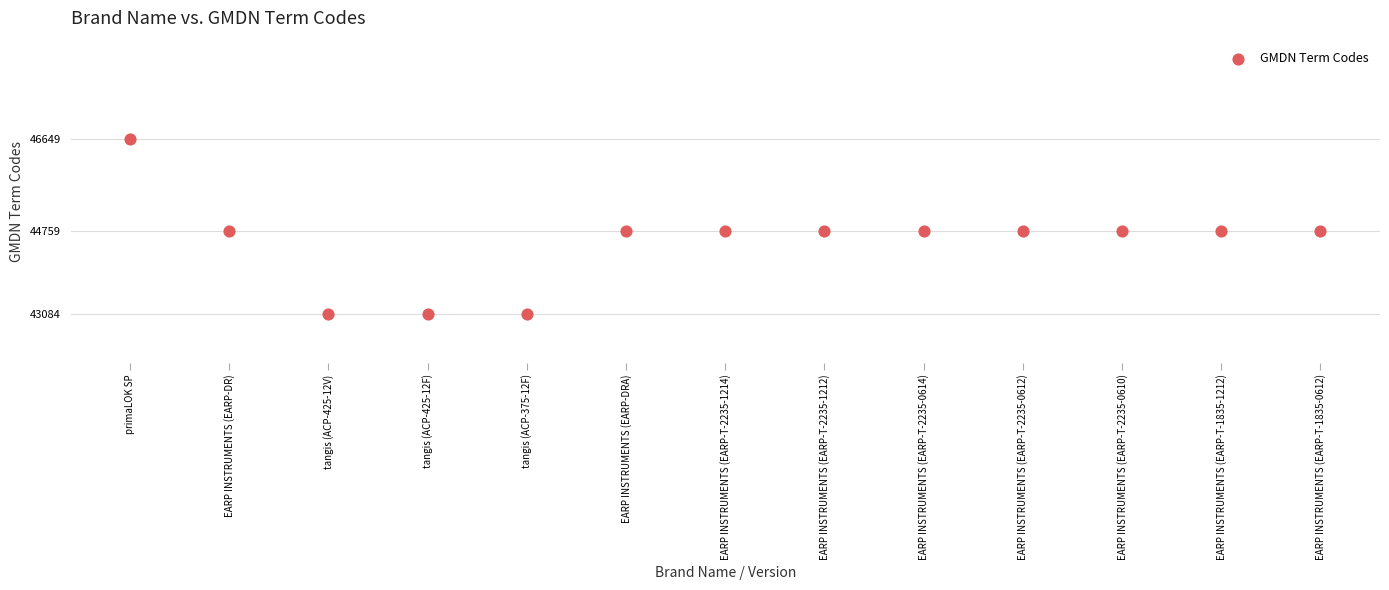

What is the range of Y values (max minus min)?

3565